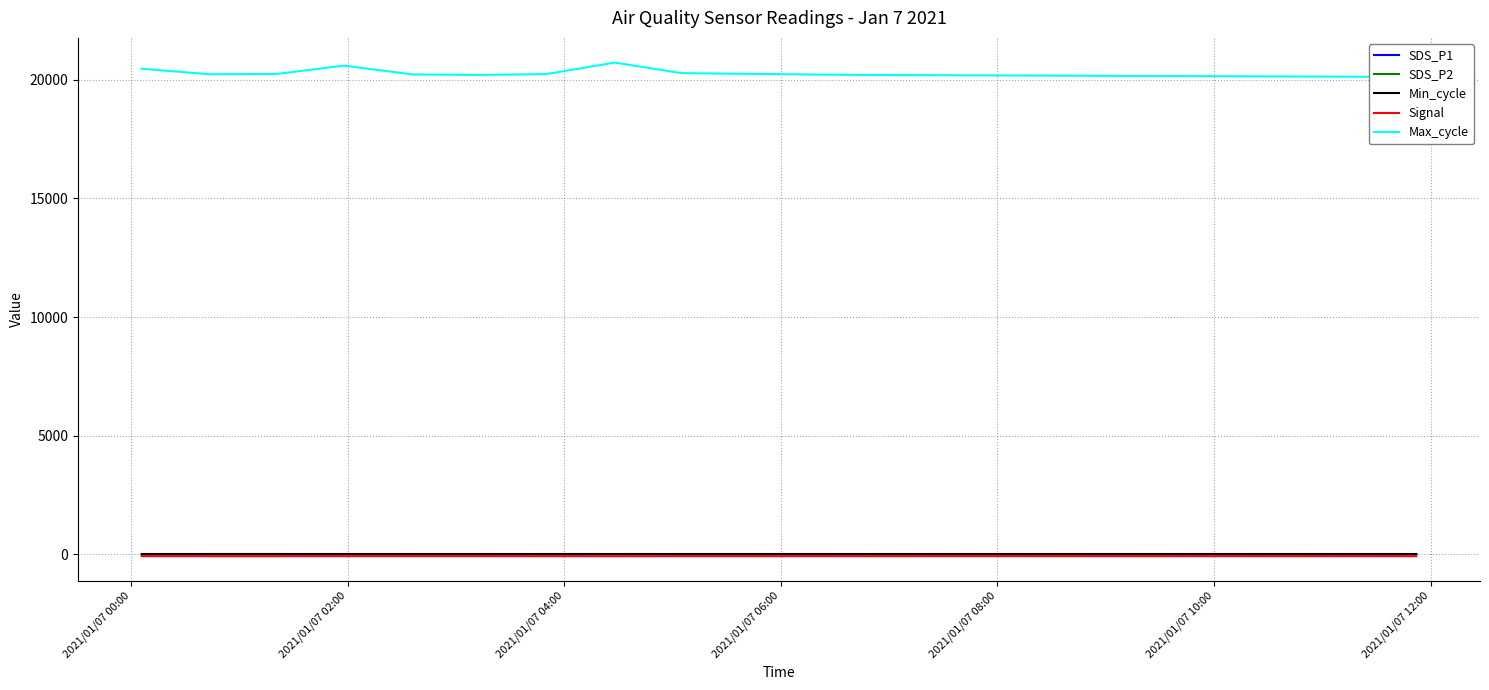

In Signal, how many points are higher than both neighbors (excluding endpoints)?

4